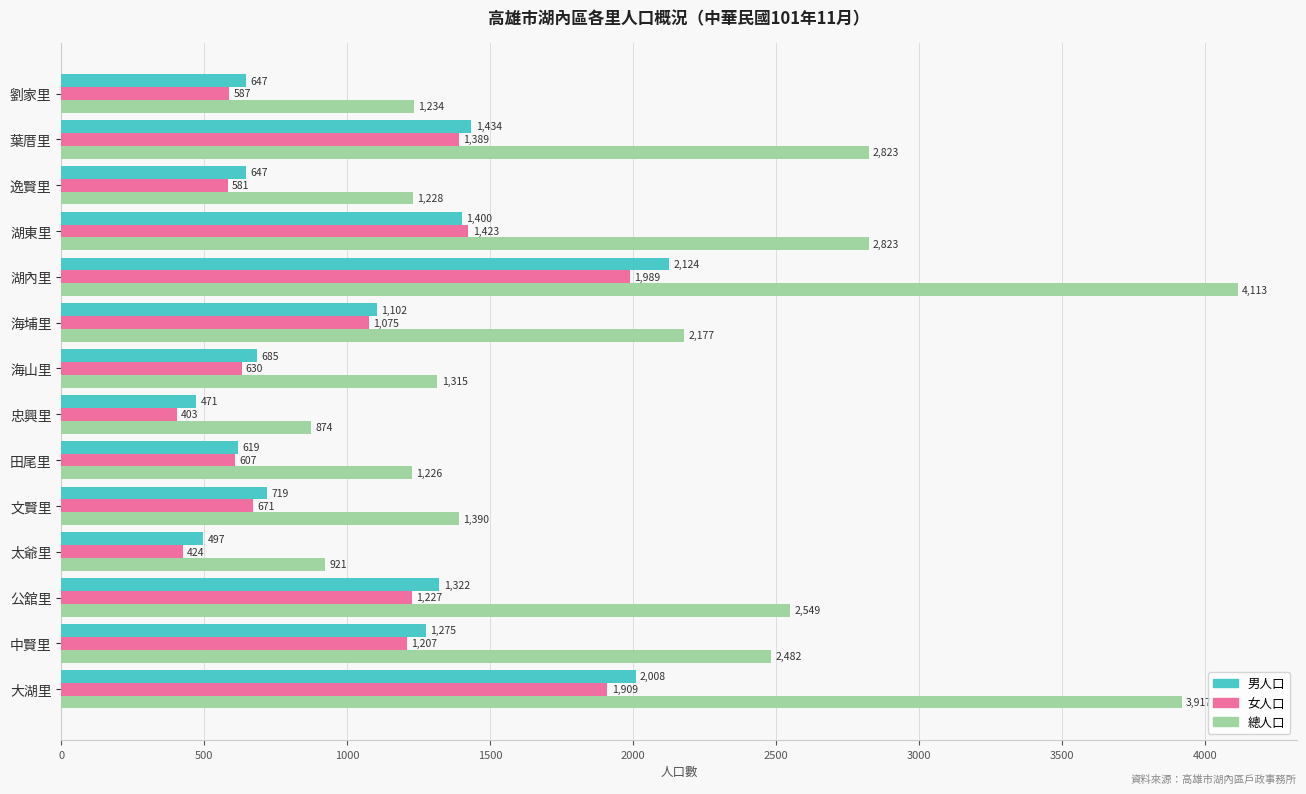

What is the sum of all 男人口 values?

14950